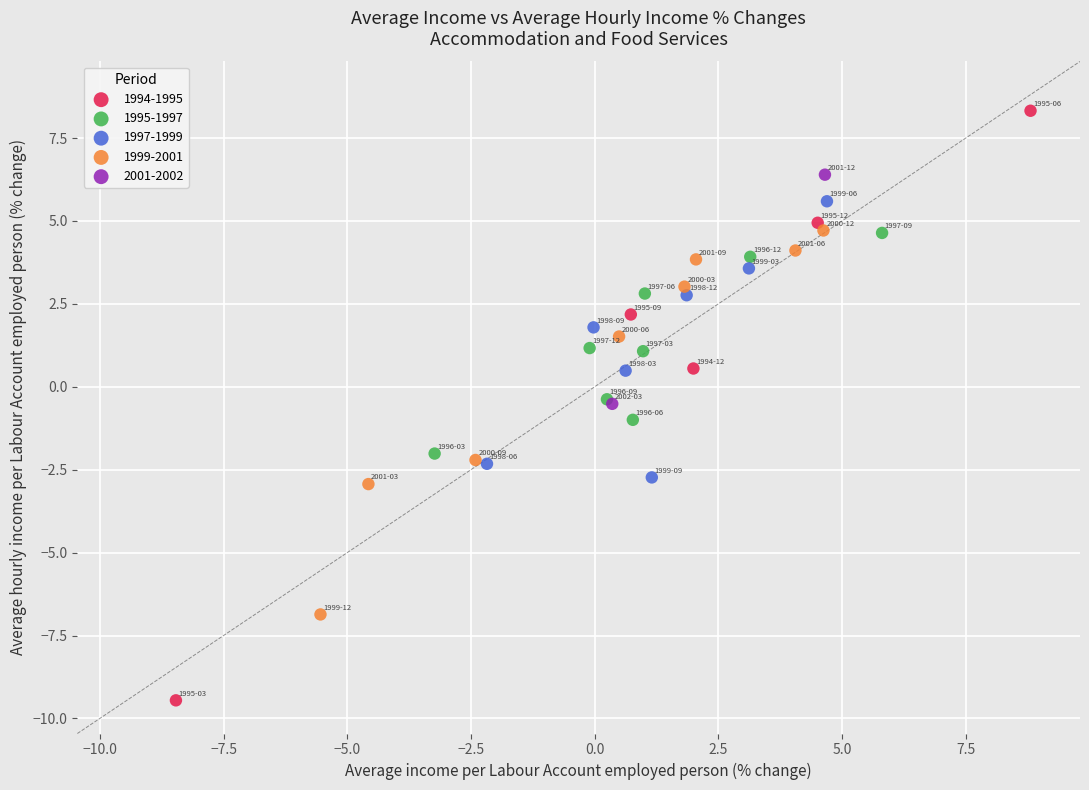

What are all the series names shown in the legend?

1994-1995, 1995-1997, 1997-1999, 1999-2001, 2001-2002